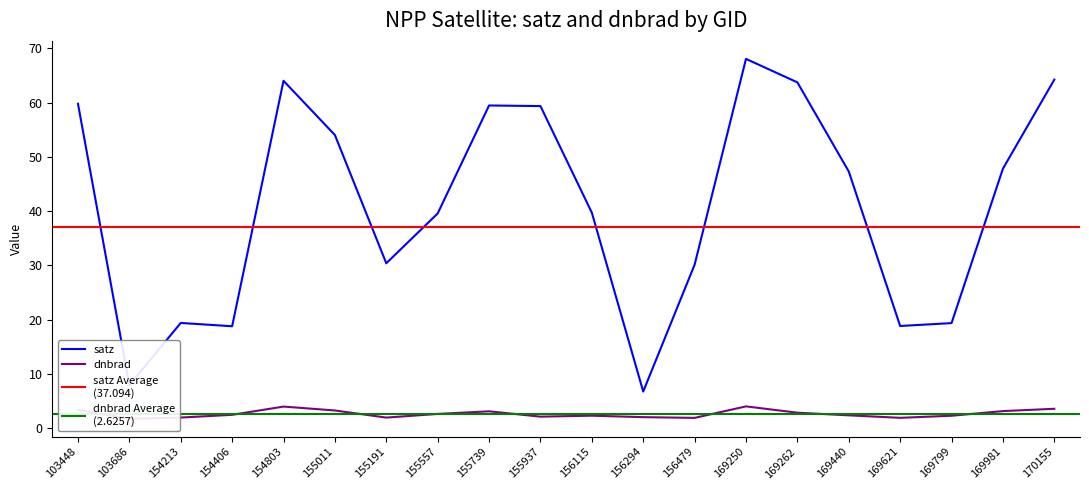

What is the difference between the maximum and minimum values in the satz series?

61.3